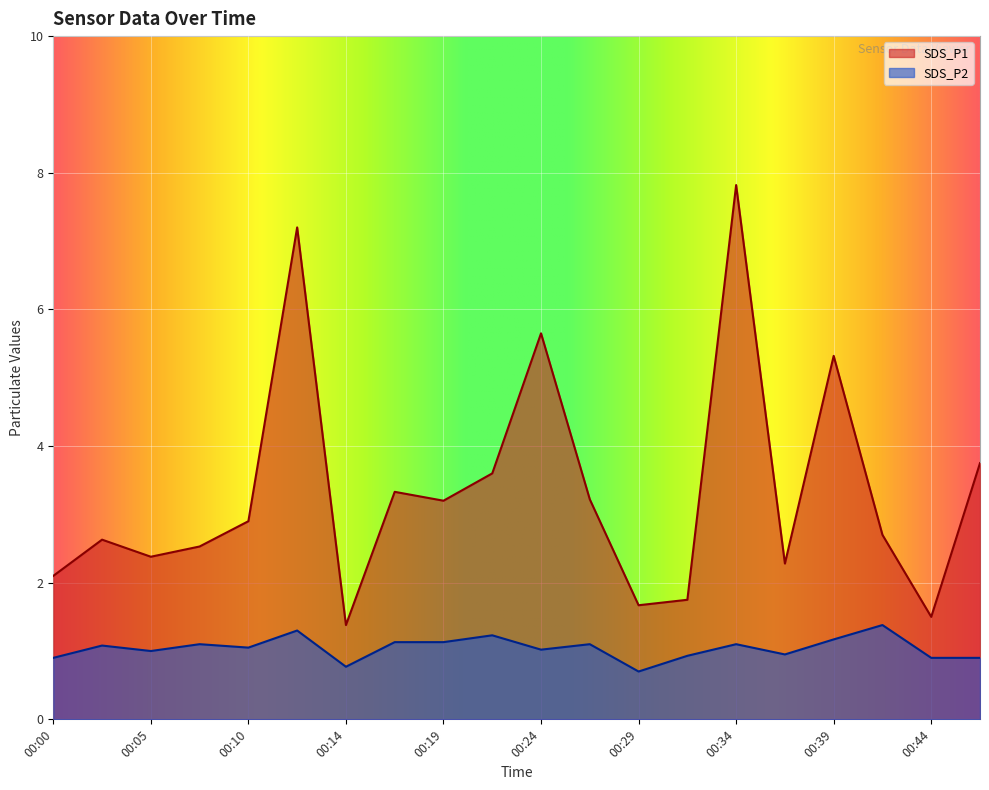

What is the difference between the second highest and second lowest values in the SDS_P2 series?

0.5